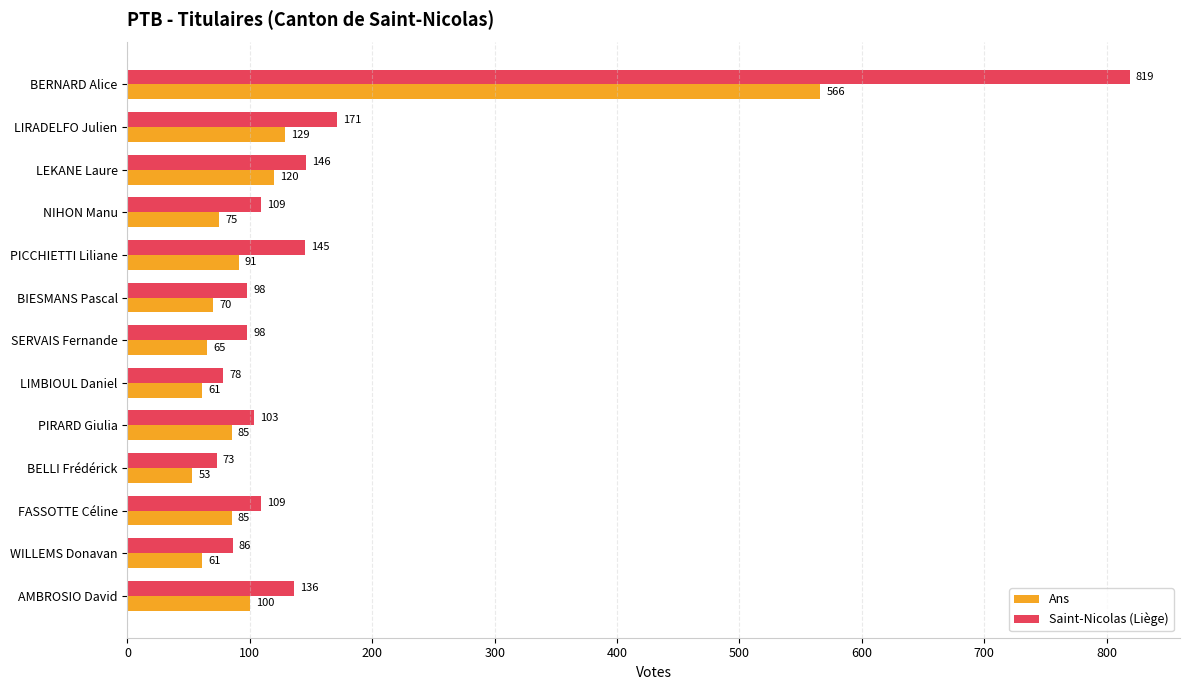

What is the average value of the Ans series?

120